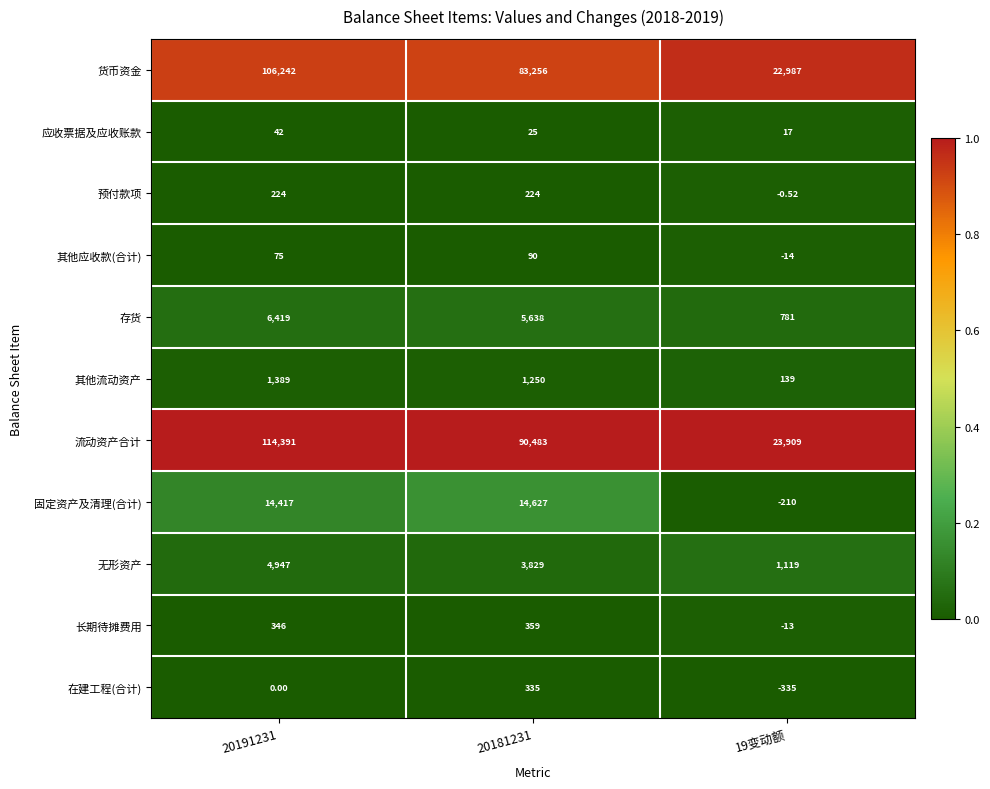

List the series in order of their peak value, lowest first.

应收票据及应收账款, 其他应收款(合计), 预付款项, 在建工程(合计), 长期待摊费用, 其他流动资产, 无形资产, 存货, 固定资产及清理(合计), 货币资金, 流动资产合计